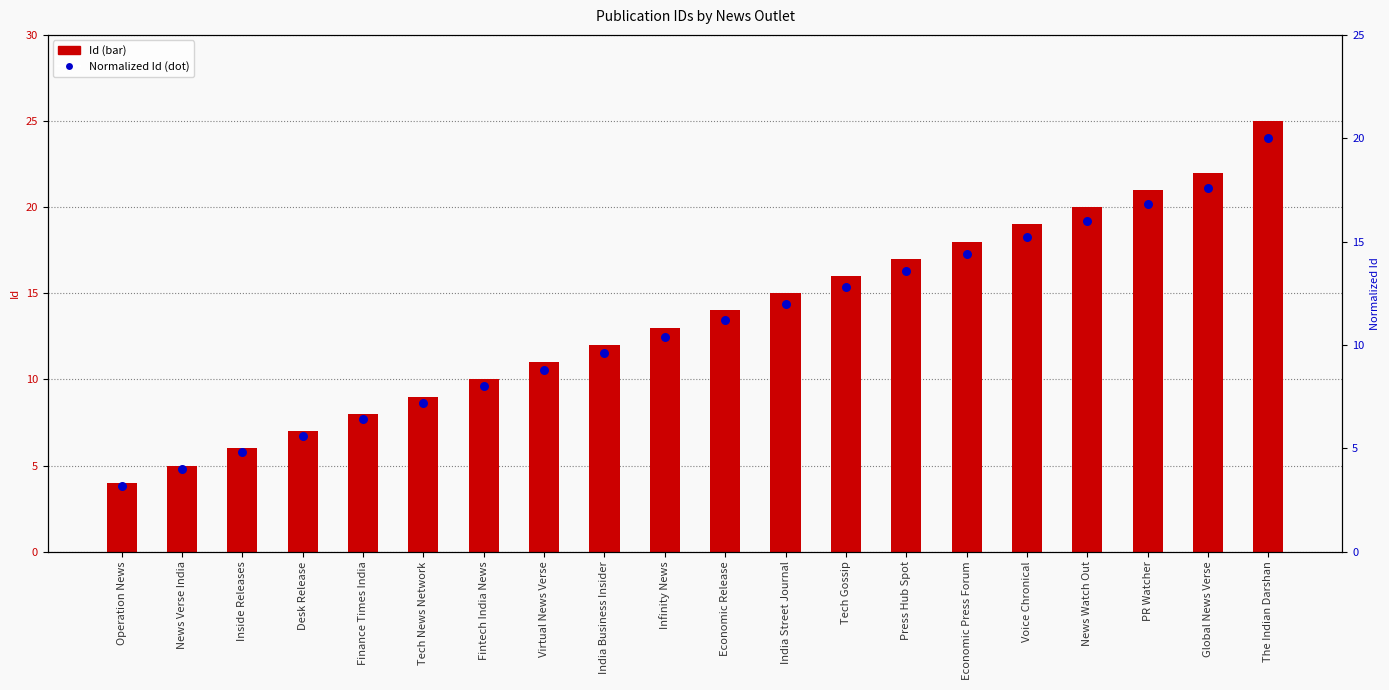

Is the value of Normalized Id at Fintech India News greater than the value of Id at Voice Chronical?

No